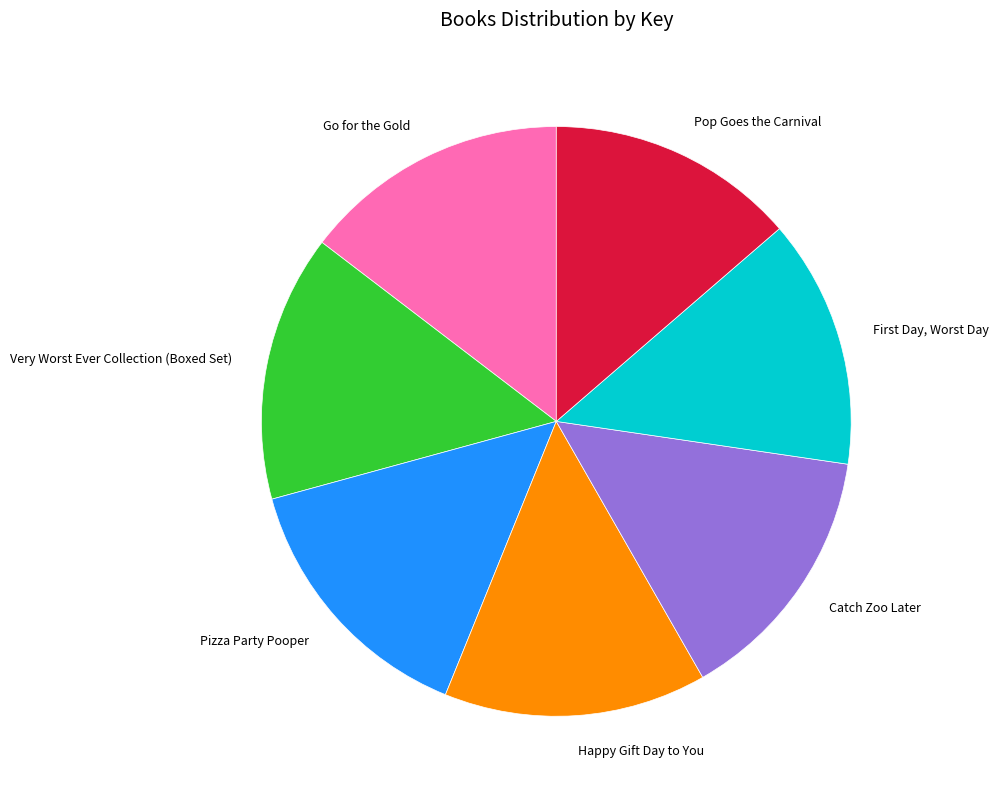

Is it true that Go for the Gold is 4% of the pie?

False